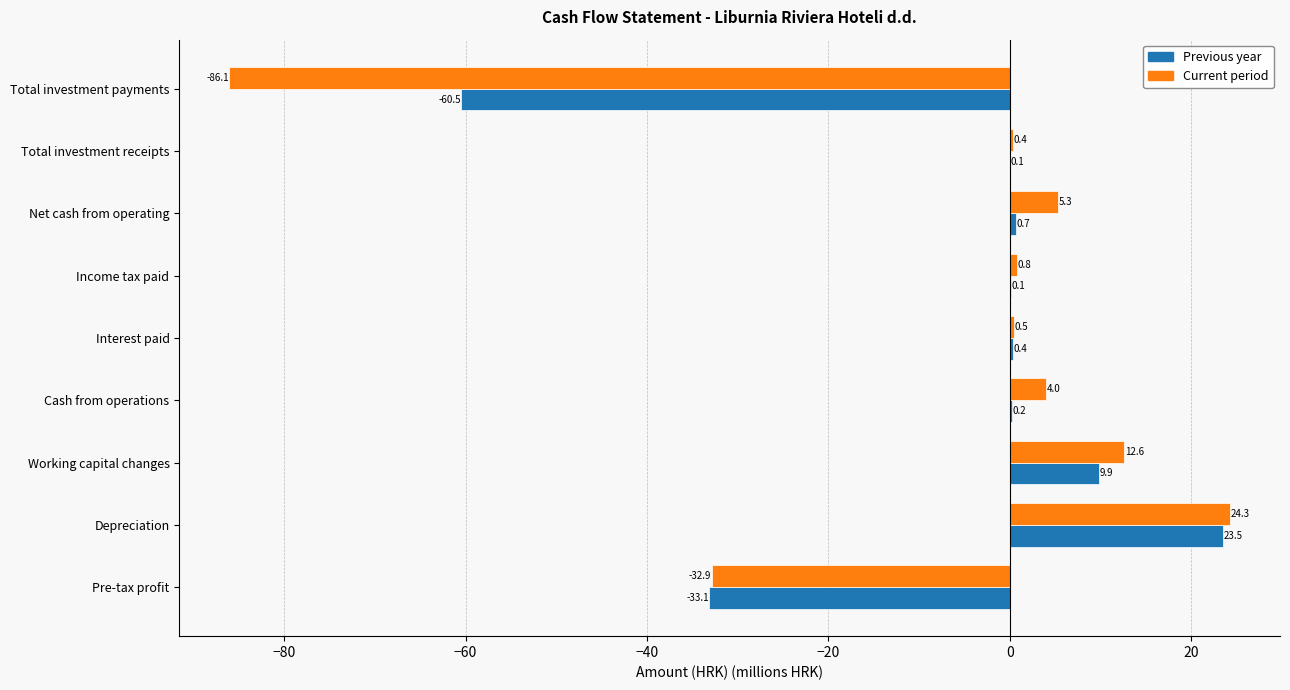

Between Net cash from operating and Total investment receipts, which series saw the biggest shift?

Current period